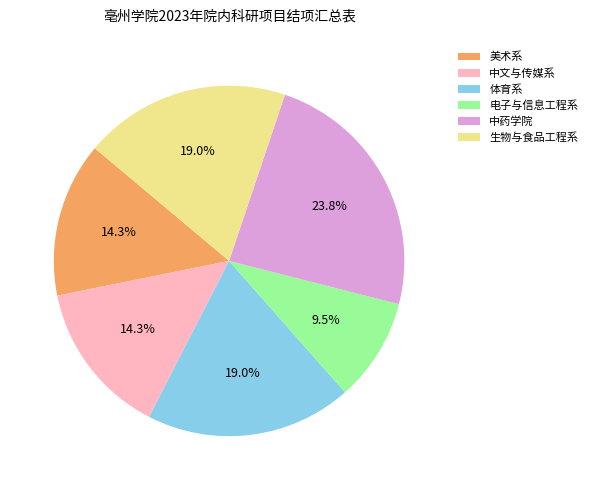

To the nearest percent, what is the combined percentage of 电子与信息工程系 and 生物与食品工程系?

29%